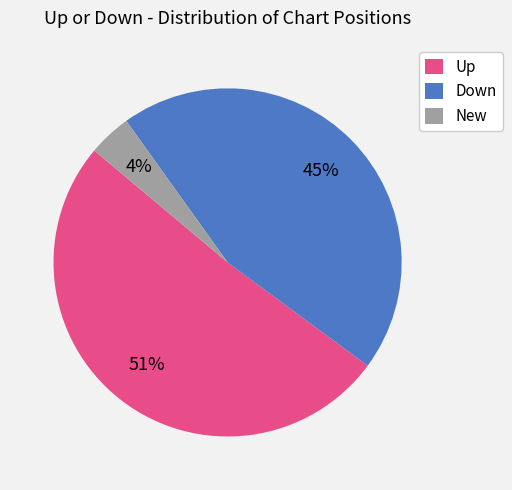

Count the number of slices in the pie.

3